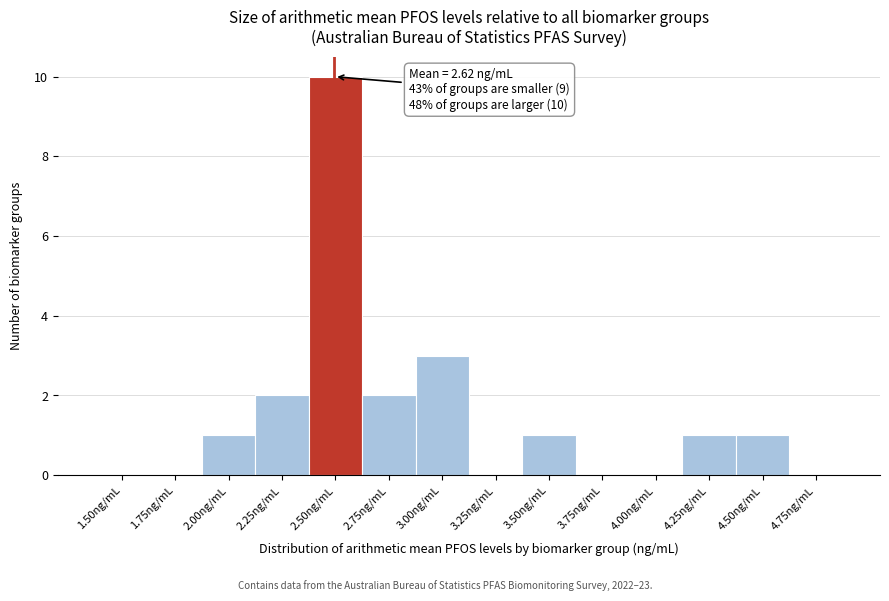

Reading left to right, extract all data points from this chart.

1.50ng/mL=0	1.75ng/mL=0	2.00ng/mL=1	2.25ng/mL=2	2.50ng/mL=10	2.75ng/mL=2	3.00ng/mL=3	3.25ng/mL=0	3.50ng/mL=1	3.75ng/mL=0	4.00ng/mL=0	4.25ng/mL=1	4.50ng/mL=1	4.75ng/mL=0